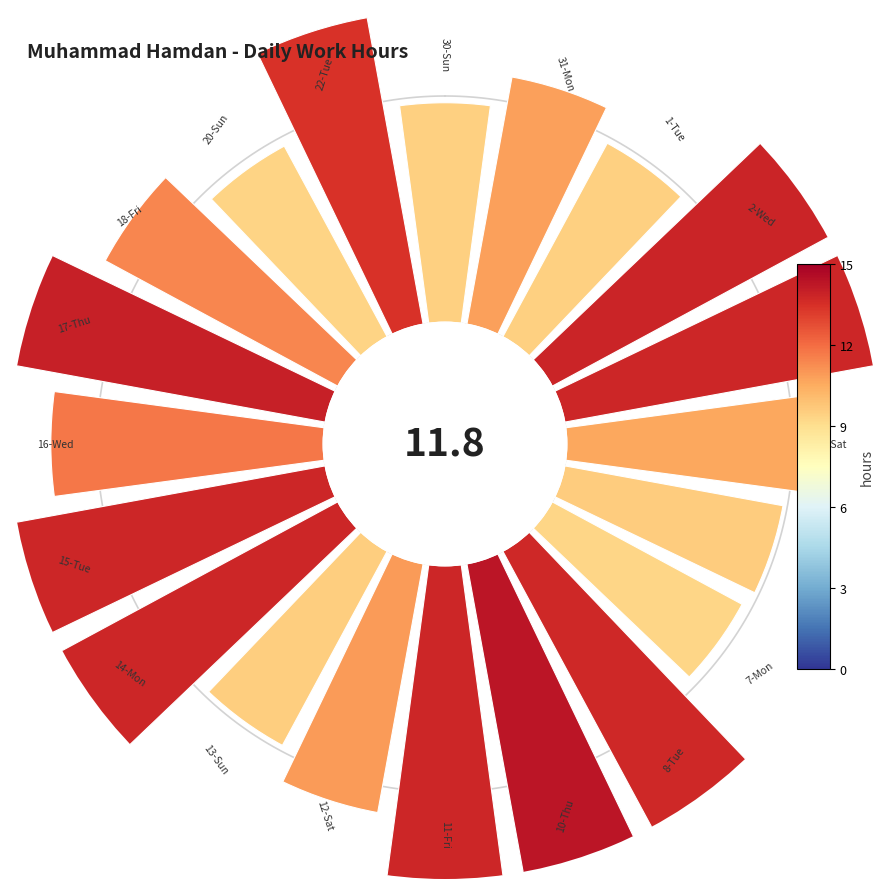

Is it true that 10 is 16% of the pie?

False